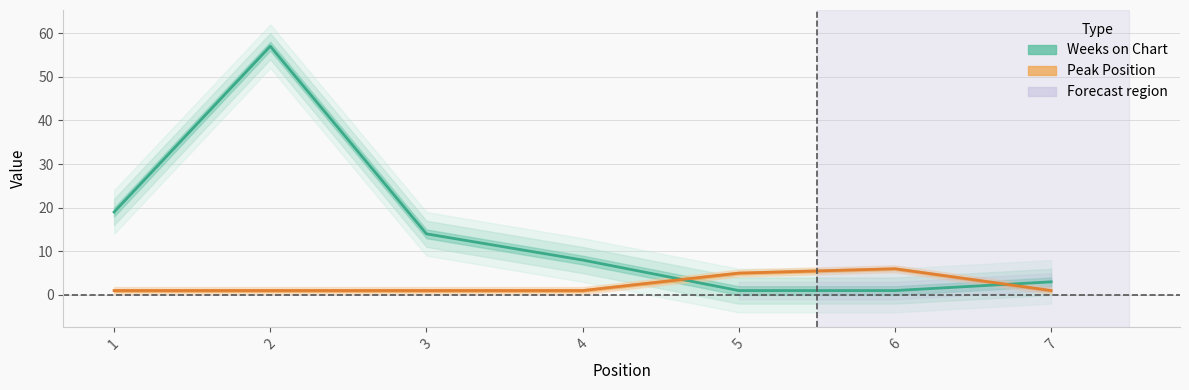

True or false: Peak Position and Weeks on Chart intersect in this chart.

True